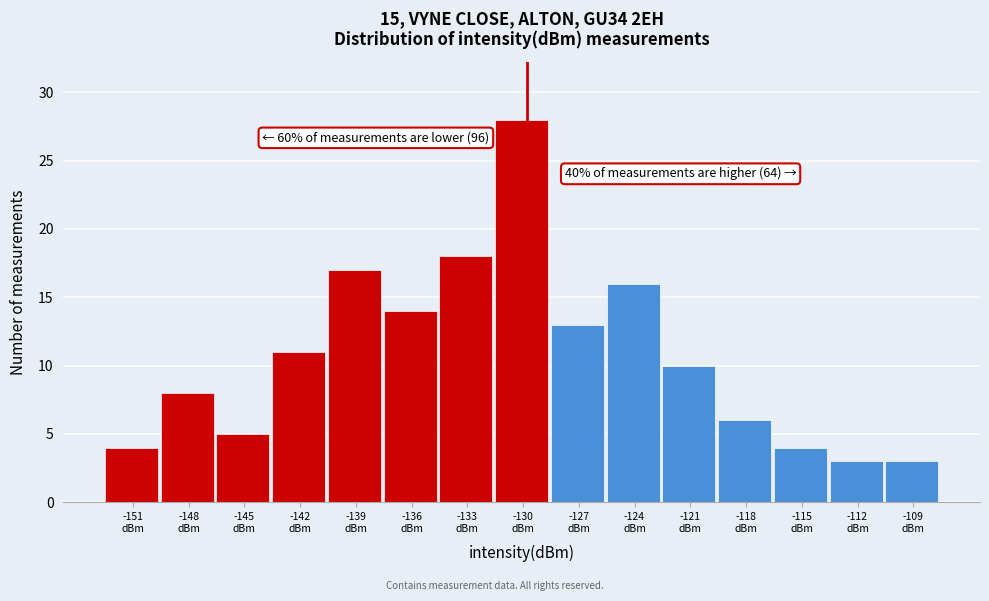

Which range on the x-axis has the tallest bar?

-131.5 to -128.5